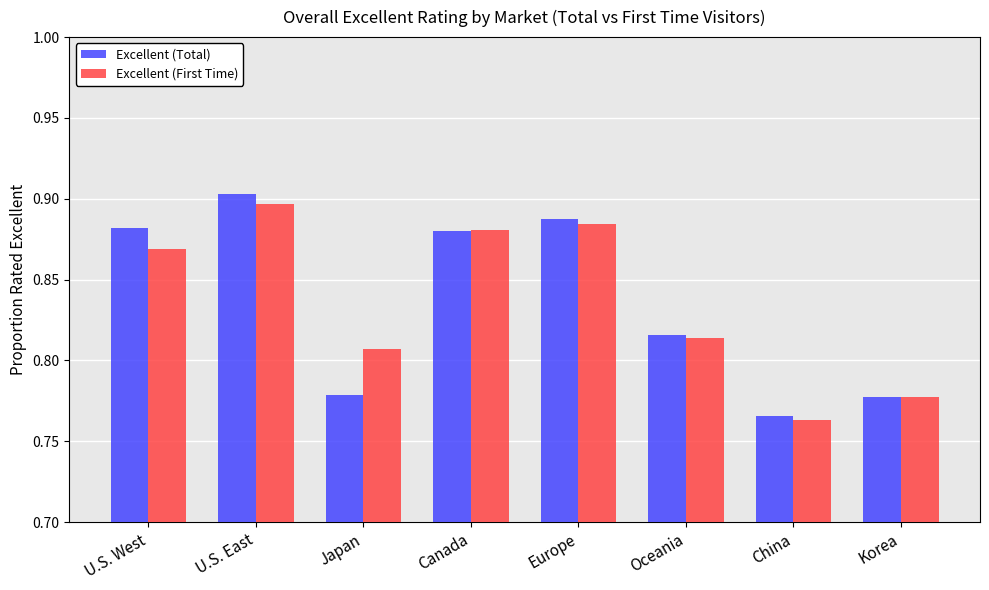

Is it true that Excellent (First Time) equals 0.9 at U.S. West?

True